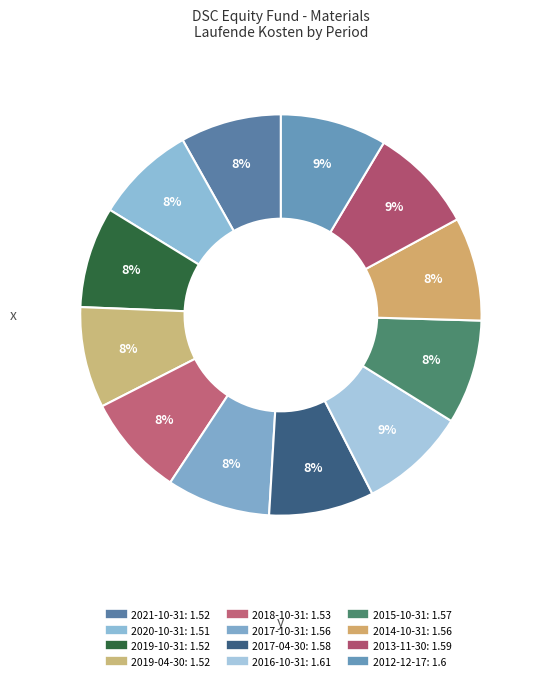

Does 2014-10-31 account for over 50% of the chart?

No